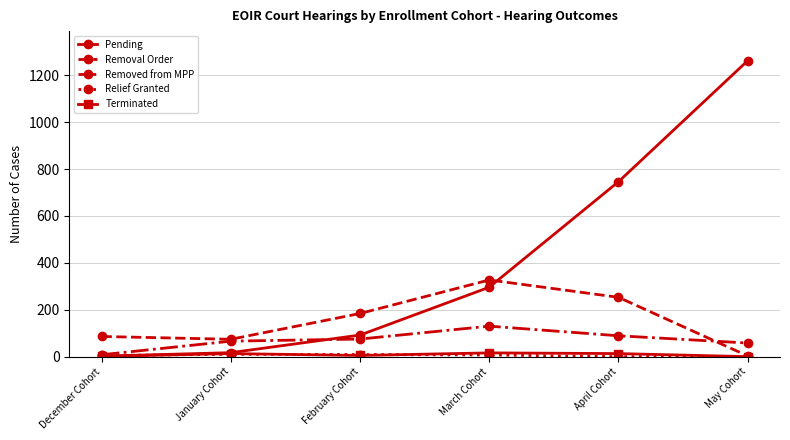

At which category does Removal Order reach its first local valley?

January Cohort